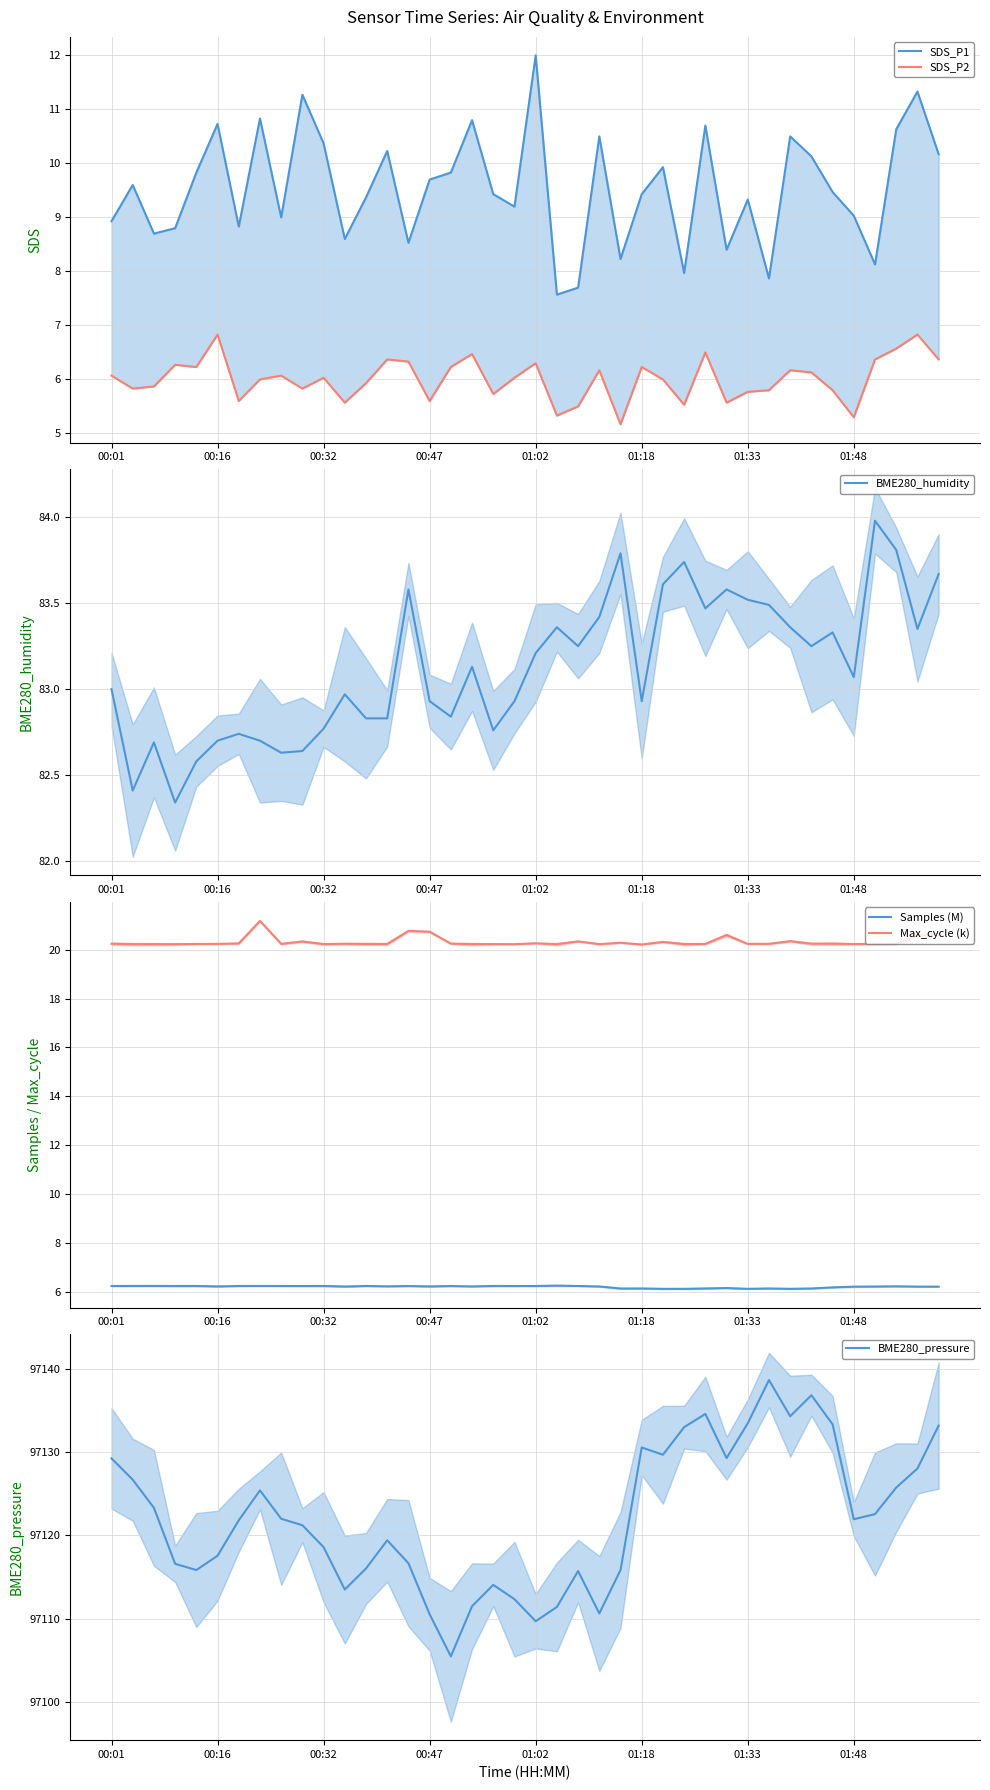

Is it true that SDS_P1 equals 8.9 at 00:01?

True